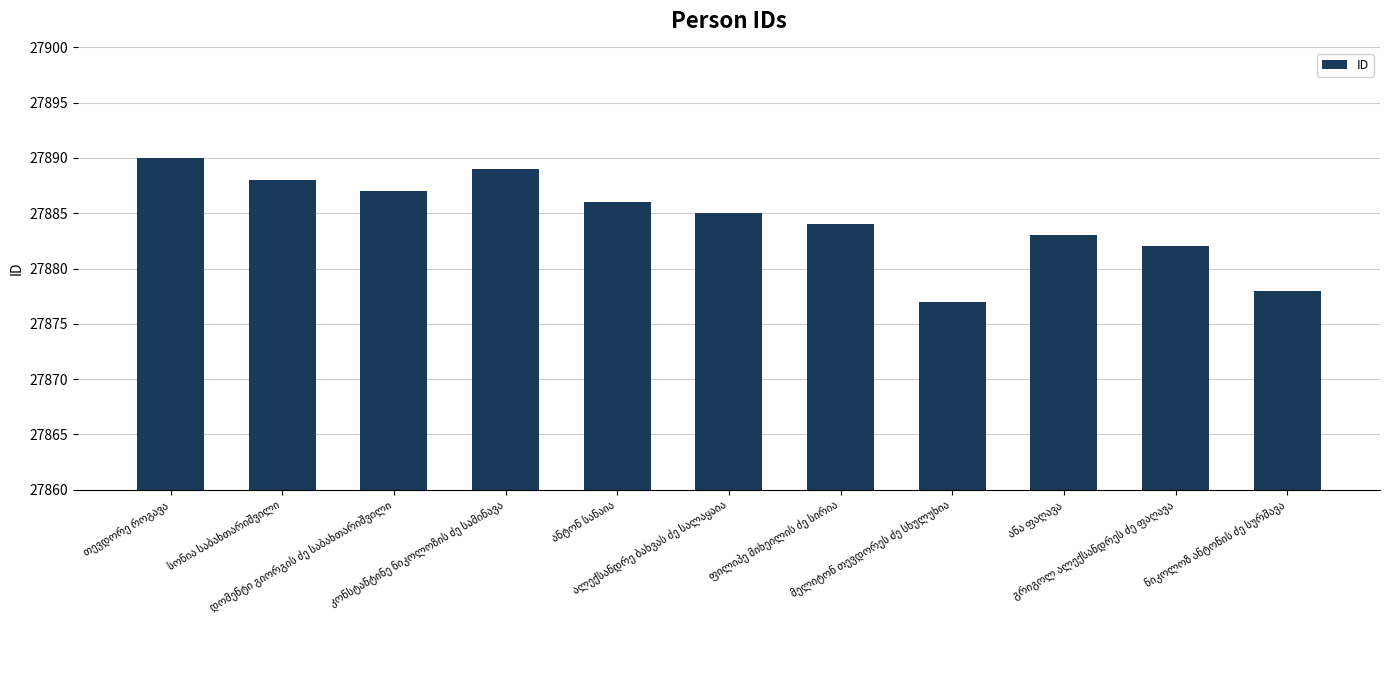

Reading right to left, transcribe all the data shown in this chart.

27878	27882	27883	27877	27884	27885	27886	27889	27887	27888	27890